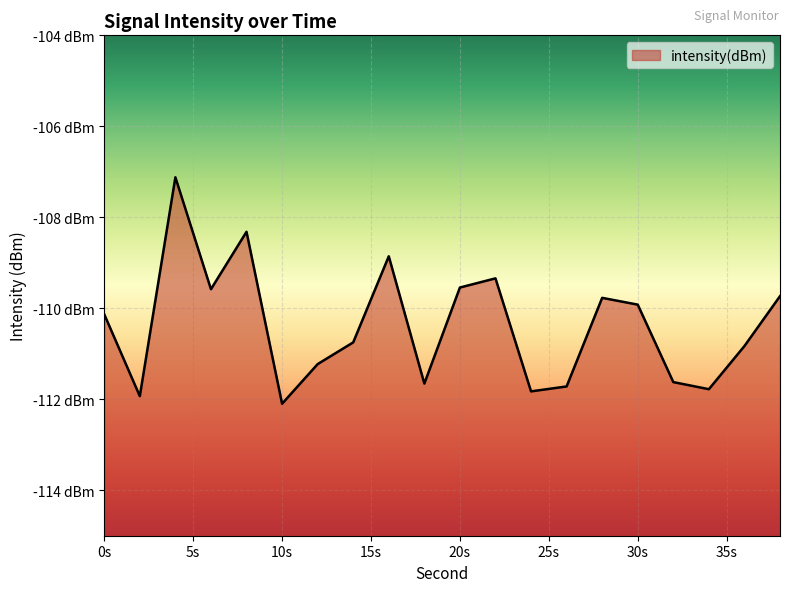

List the labels in order of value, smallest first.

10, 2, 24, 34, 26, 18, 32, 12, 36, 14, 0, 30, 28, 38, 6, 20, 22, 16, 8, 4